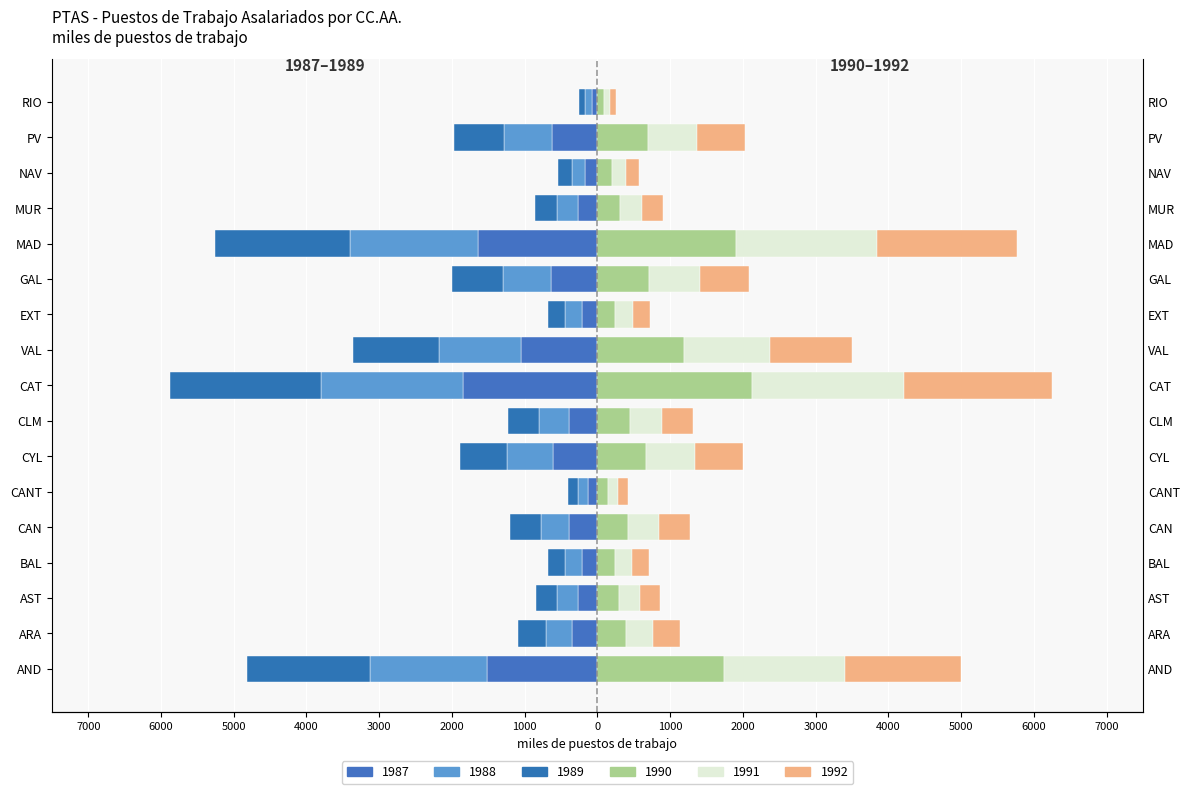

Does the chart contain stacked bars?

No